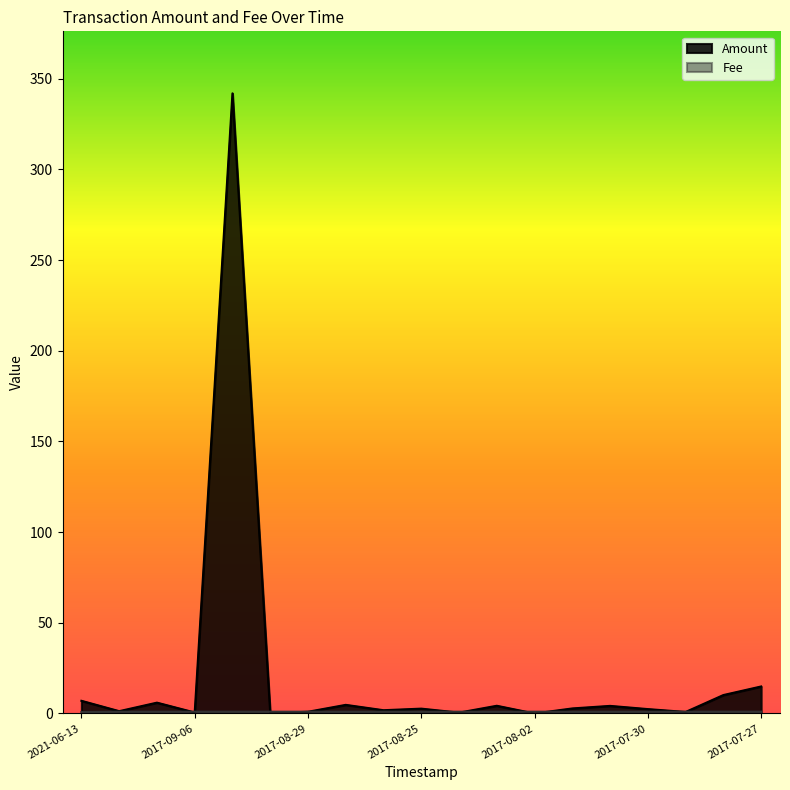

How many lines are shown in the chart?

2